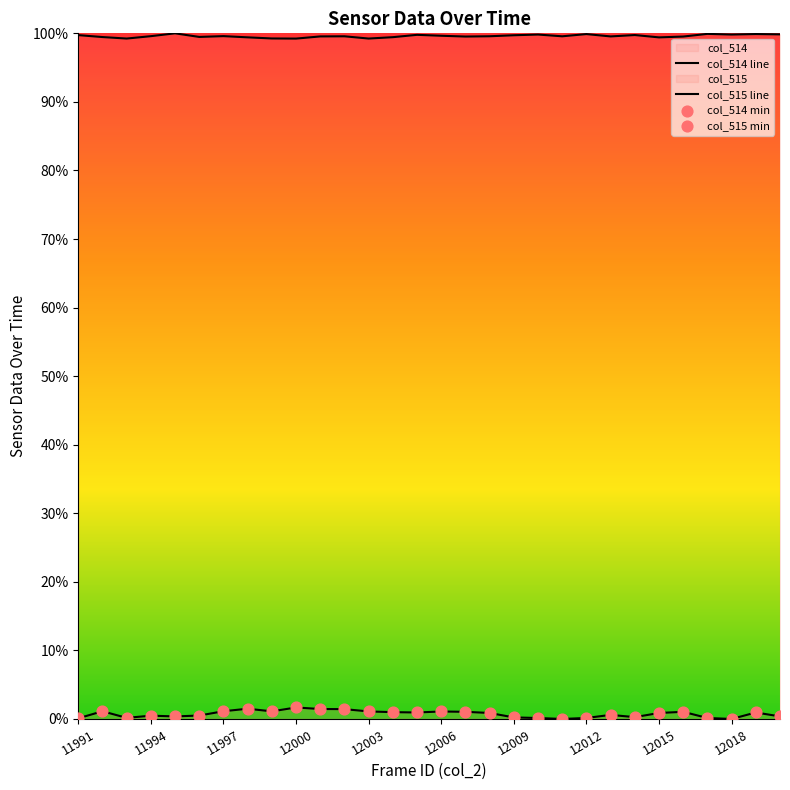

At how many categories does at least one series exceed 0?

30